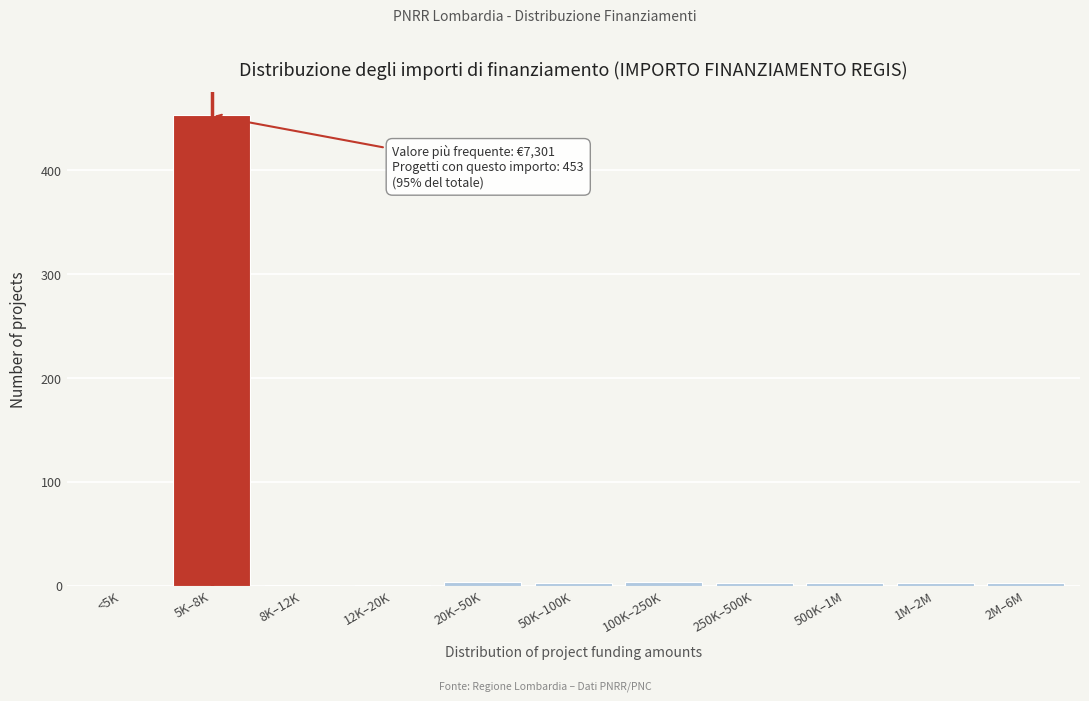

What is the sum of all values?

478